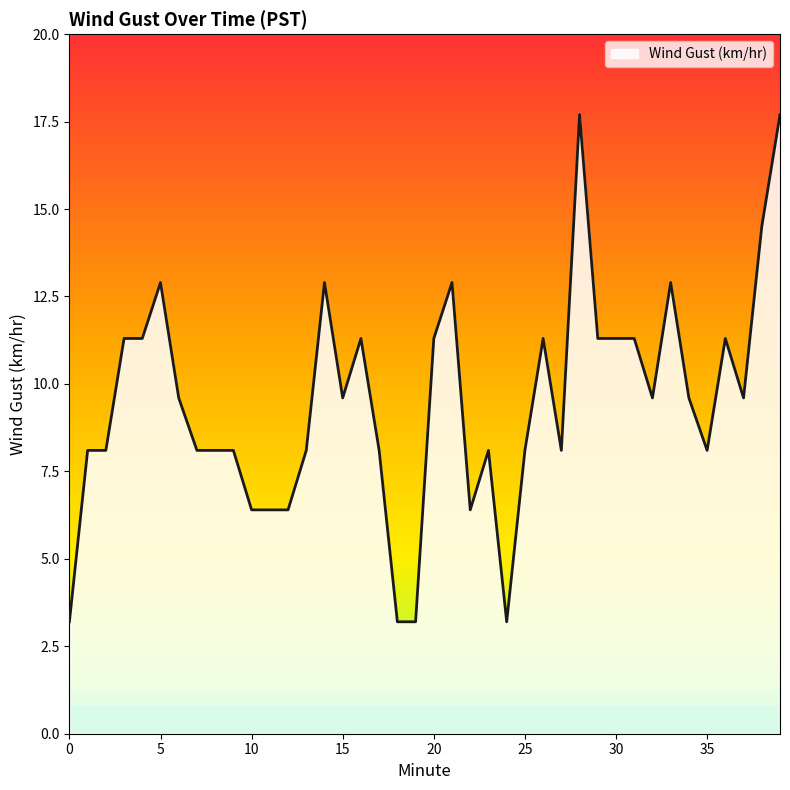

Reading right to left, transcribe all the data shown in this chart.

17.7	14.5	9.6	11.3	8.1	9.6	12.9	9.6	11.3	11.3	11.3	17.7	8.1	11.3	8.1	3.2	8.1	6.4	12.9	11.3	3.2	3.2	8.1	11.3	9.6	12.9	8.1	6.4	6.4	6.4	8.1	8.1	8.1	9.6	12.9	11.3	11.3	8.1	8.1	3.2